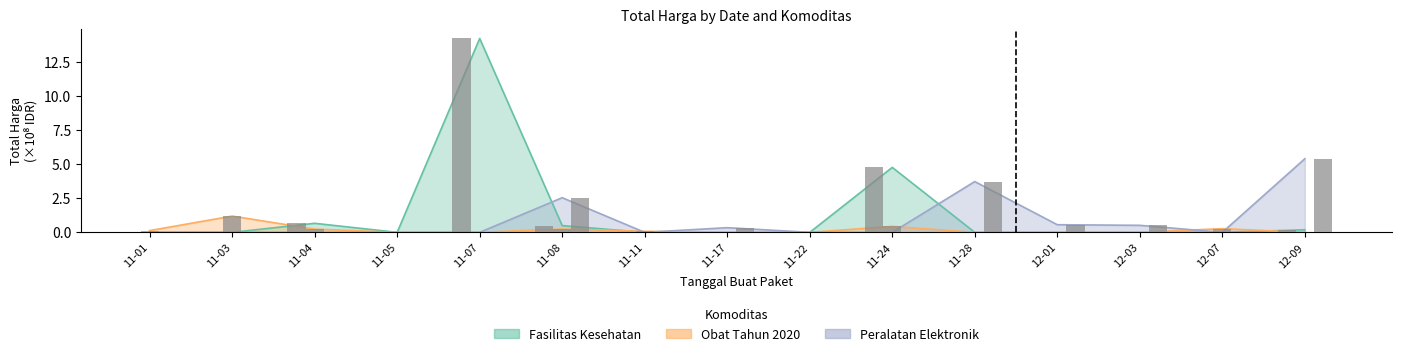

Which series changed the most between 11-01 and 12-09?

Peralatan Elektronik